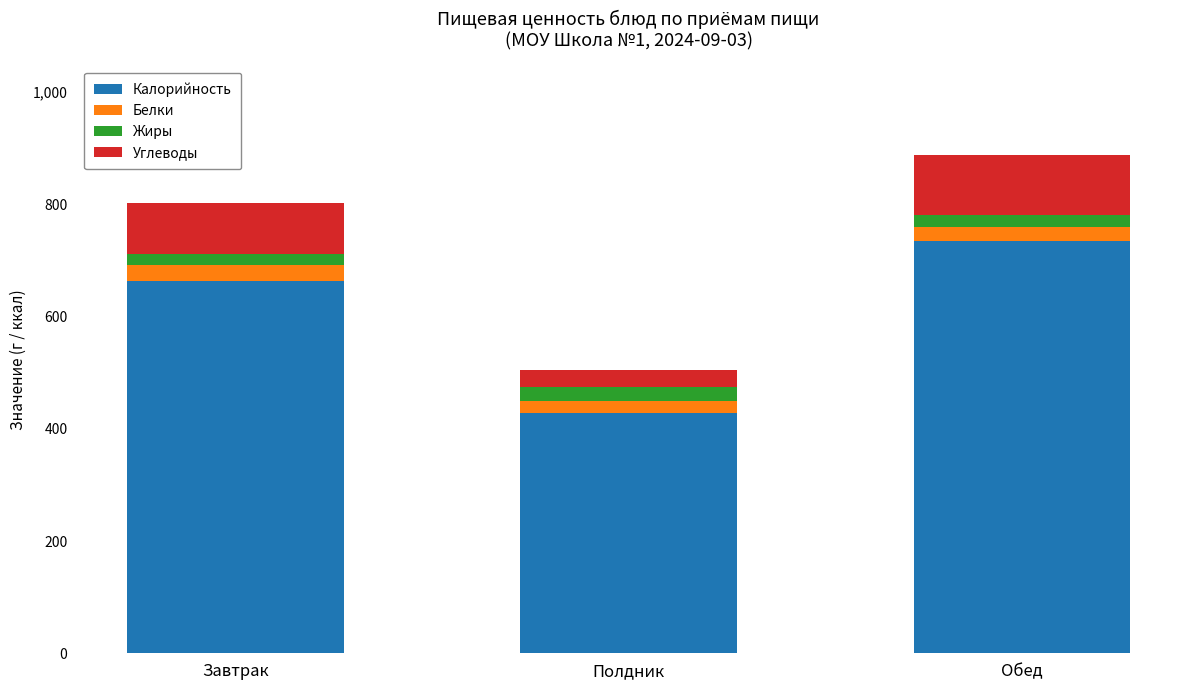

The Калорийность series shows 664.0 at Завтрак. True or false?

True